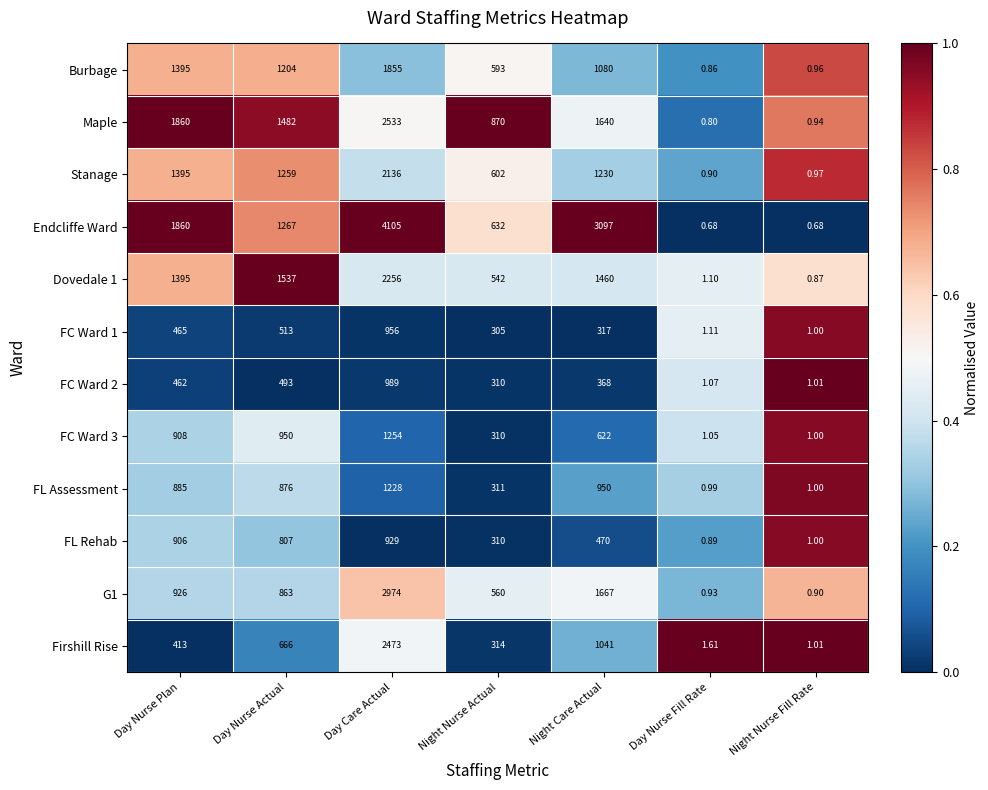

At which label is FC Ward 3 closest to 627?

Night Care Actual